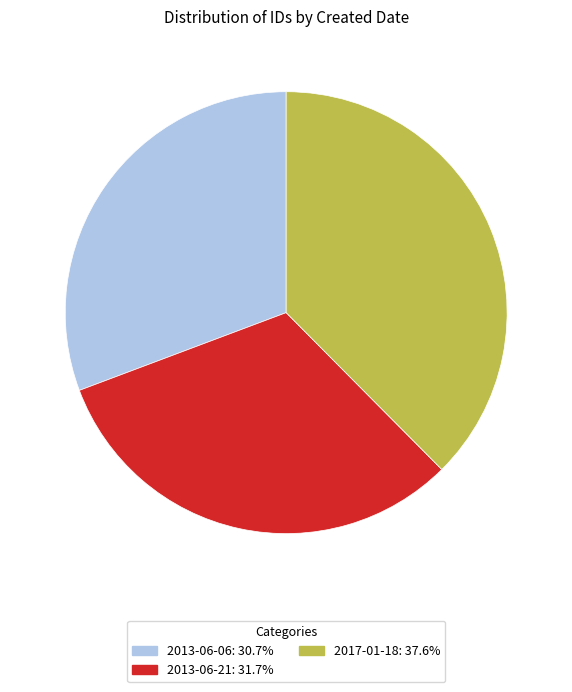

Does 2013-06-06 account for over 50% of the chart?

No